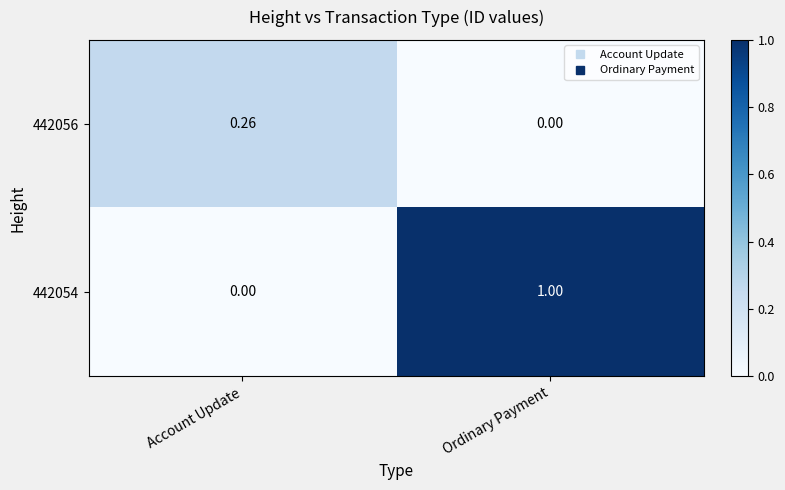

List the series in order of their peak value, lowest first.

442056, 442054